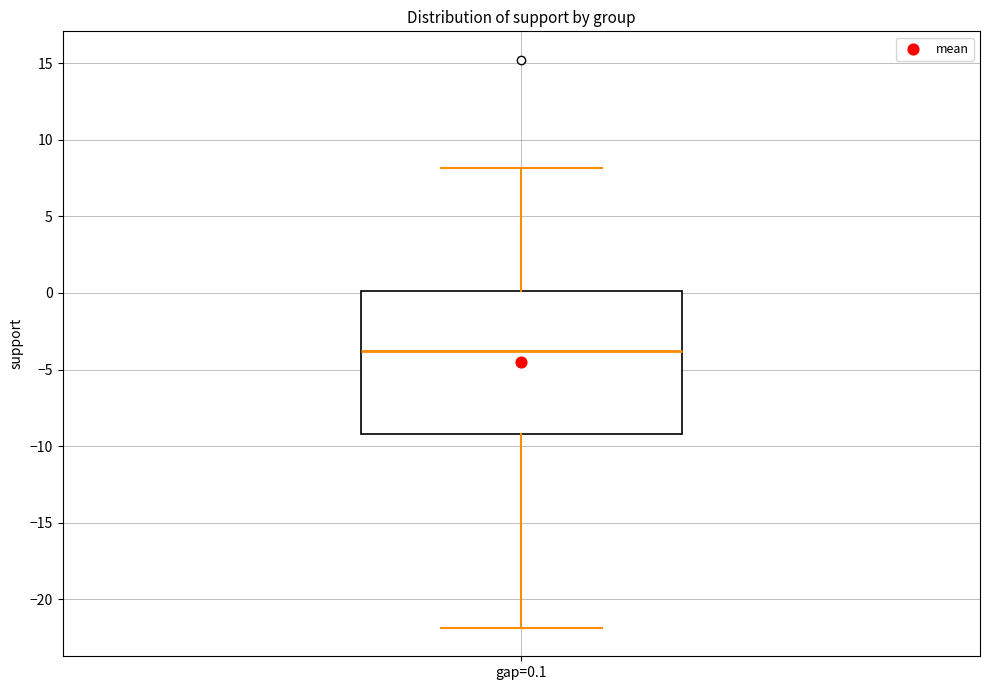

Where does the median line of the box for gap=0.1 sit on the y-axis? The values are not printed on the chart, so give them approximately, as read against the axis.

-4